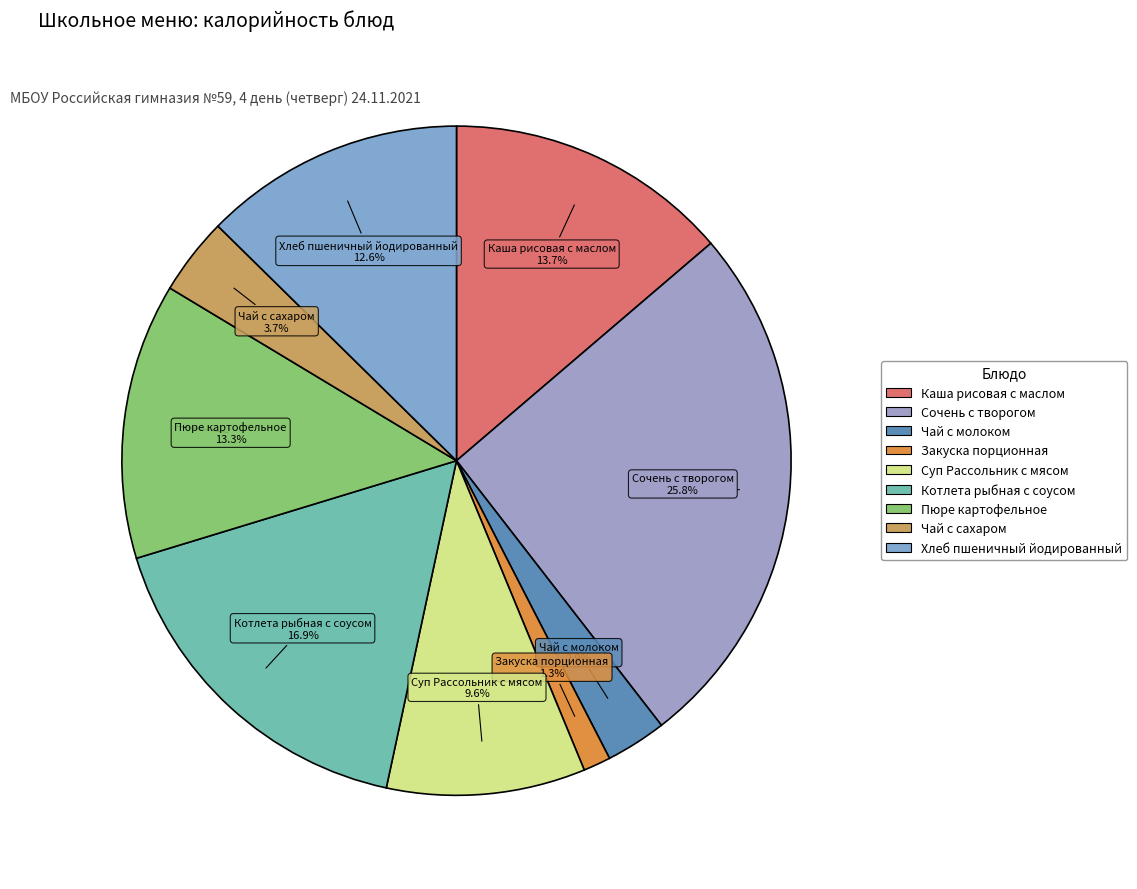

What is the largest slice in the pie chart?

Сочень с творогом